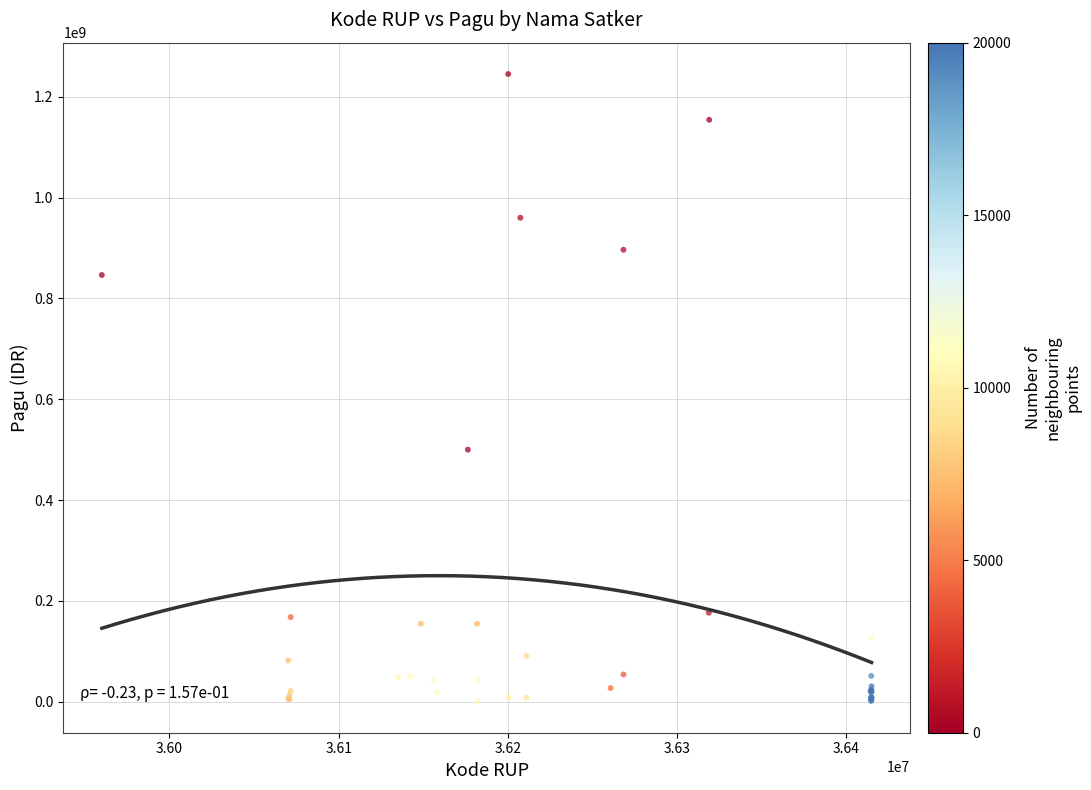

What Y value in the scatter plot is closest to 622840000?

499932000